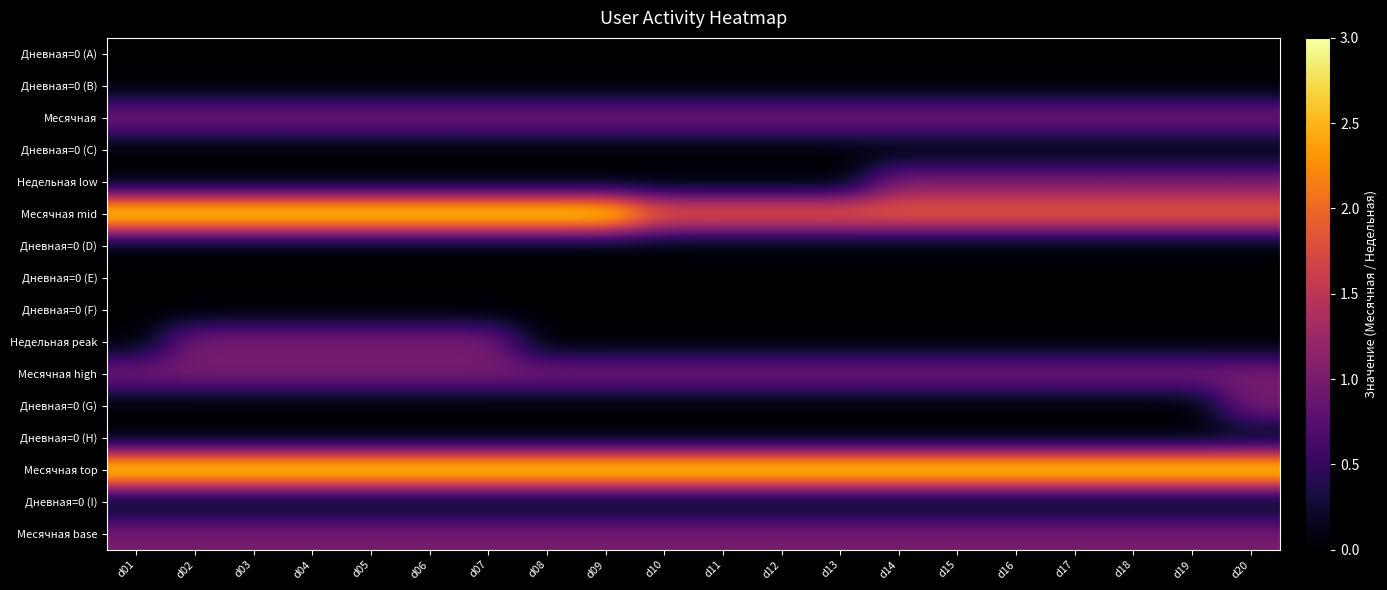

Reading left to right, extract all data points from this chart.

Дневная=0 (A): d01=0	d02=0	d03=0	d04=0	d05=0	d06=0	d07=0	d08=0	d09=0	d10=0	d11=0	d12=0	d13=0	d14=0	d15=0	d16=0	d17=0	d18=0	d19=0	d20=0
Дневная=0 (B): d01=0	d02=0	d03=0	d04=0	d05=0	d06=0	d07=0	d08=0	d09=0	d10=0	d11=0	d12=0	d13=0	d14=0	d15=0	d16=0	d17=0	d18=0	d19=0	d20=0
Месячная: d01=1	d02=1	d03=1	d04=1	d05=1	d06=1	d07=1	d08=1	d09=1	d10=1	d11=1	d12=1	d13=1	d14=1	d15=1	d16=1	d17=1	d18=1	d19=1	d20=1
Дневная=0 (C): d01=0	d02=0	d03=0	d04=0	d05=0	d06=0	d07=0	d08=0	d09=0	d10=0	d11=0	d12=0	d13=0	d14=0	d15=0	d16=0	d17=0	d18=0	d19=0	d20=0
Недельная low: d01=0	d02=0	d03=0	d04=0	d05=0	d06=0	d07=0	d08=0	d09=0	d10=0	d11=0	d12=0	d13=0	d14=1	d15=1	d16=1	d17=1	d18=1	d19=1	d20=1
Месячная mid: d01=3	d02=3	d03=3	d04=3	d05=3	d06=3	d07=3	d08=3	d09=3	d10=2	d11=2	d12=2	d13=2	d14=2	d15=2	d16=2	d17=2	d18=2	d19=2	d20=2
Дневная=0 (D): d01=0	d02=0	d03=0	d04=0	d05=0	d06=0	d07=0	d08=0	d09=0	d10=0	d11=0	d12=0	d13=0	d14=0	d15=0	d16=0	d17=0	d18=0	d19=0	d20=0
Дневная=0 (E): d01=0	d02=0	d03=0	d04=0	d05=0	d06=0	d07=0	d08=0	d09=0	d10=0	d11=0	d12=0	d13=0	d14=0	d15=0	d16=0	d17=0	d18=0	d19=0	d20=0
Дневная=0 (F): d01=0	d02=0	d03=0	d04=0	d05=0	d06=0	d07=0	d08=0	d09=0	d10=0	d11=0	d12=0	d13=0	d14=0	d15=0	d16=0	d17=0	d18=0	d19=0	d20=0
Недельная peak: d01=0	d02=1	d03=1	d04=1	d05=1	d06=1	d07=1	d08=0	d09=0	d10=0	d11=0	d12=0	d13=0	d14=0	d15=0	d16=0	d17=0	d18=0	d19=0	d20=0
Месячная high: d01=1	d02=1	d03=1	d04=1	d05=1	d06=1	d07=1	d08=1	d09=1	d10=1	d11=1	d12=1	d13=1	d14=1	d15=1	d16=1	d17=1	d18=1	d19=1	d20=1
Дневная=0 (G): d01=0	d02=0	d03=0	d04=0	d05=0	d06=0	d07=0	d08=0	d09=0	d10=0	d11=0	d12=0	d13=0	d14=0	d15=0	d16=0	d17=0	d18=0	d19=0	d20=1
Дневная=0 (H): d01=0	d02=0	d03=0	d04=0	d05=0	d06=0	d07=0	d08=0	d09=0	d10=0	d11=0	d12=0	d13=0	d14=0	d15=0	d16=0	d17=0	d18=0	d19=0	d20=0
Месячная top: d01=3	d02=3	d03=3	d04=3	d05=3	d06=3	d07=3	d08=3	d09=3	d10=3	d11=3	d12=3	d13=3	d14=3	d15=3	d16=3	d17=3	d18=3	d19=3	d20=3
Дневная=0 (I): d01=0	d02=0	d03=0	d04=0	d05=0	d06=0	d07=0	d08=0	d09=0	d10=0	d11=0	d12=0	d13=0	d14=0	d15=0	d16=0	d17=0	d18=0	d19=0	d20=0
Месячная base: d01=1	d02=1	d03=1	d04=1	d05=1	d06=1	d07=1	d08=1	d09=1	d10=1	d11=1	d12=1	d13=1	d14=1	d15=1	d16=1	d17=1	d18=1	d19=1	d20=1